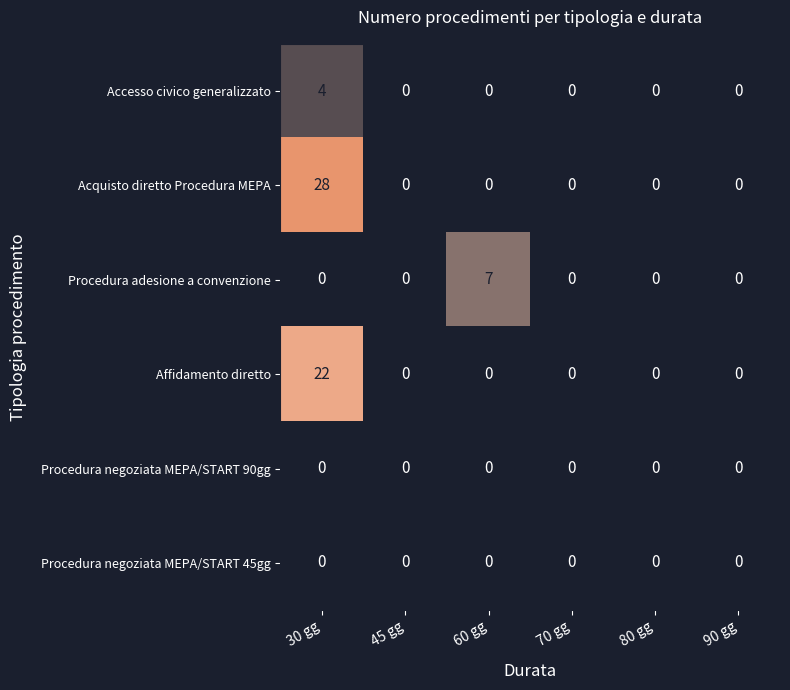

What is the total value across all series at 30 gg?

54